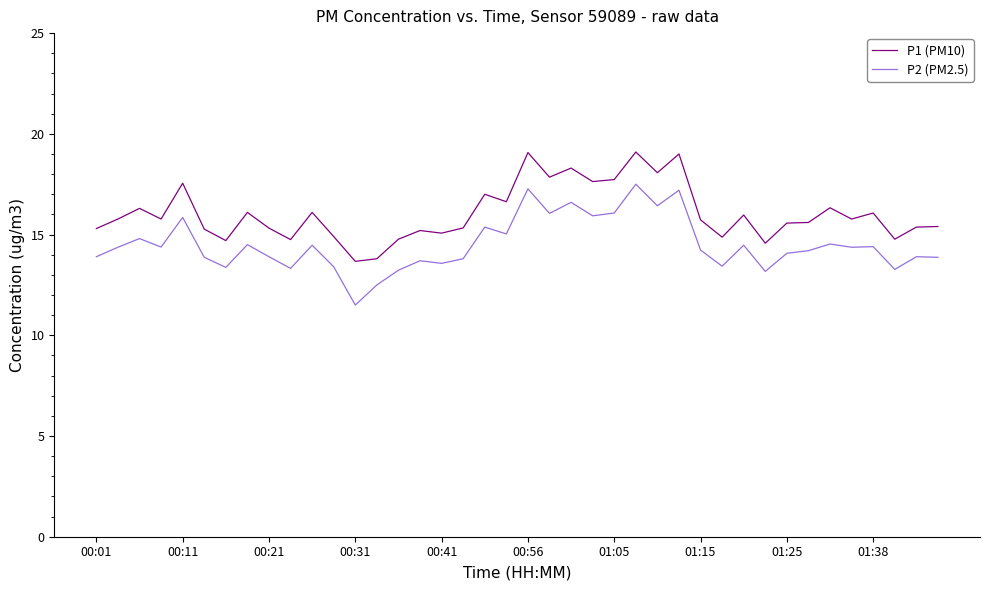

What is the difference between the maximum and minimum values in the P1 (PM10) series?

5.4